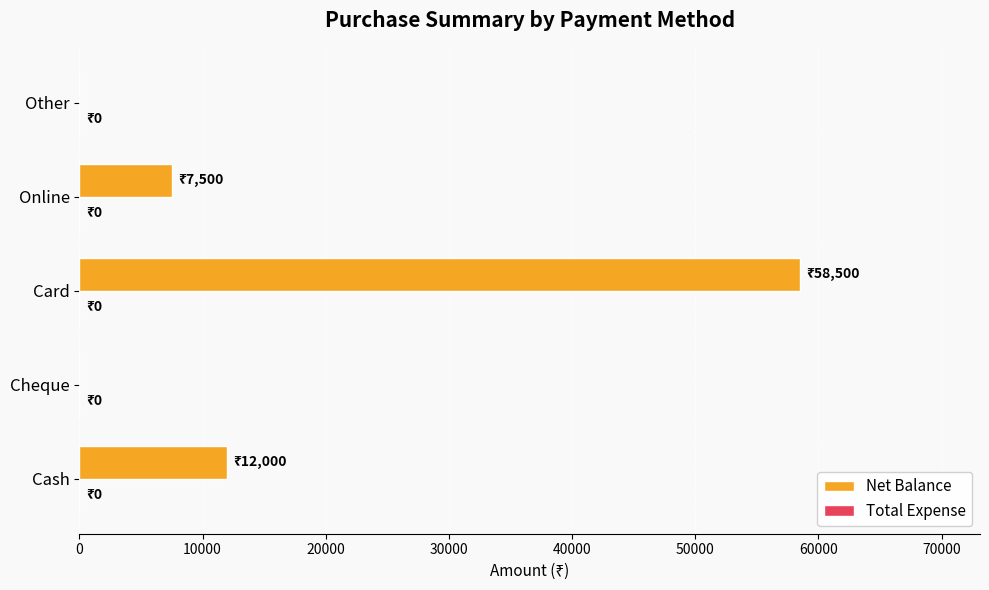

What is the change in value from Card to Online?

-51000